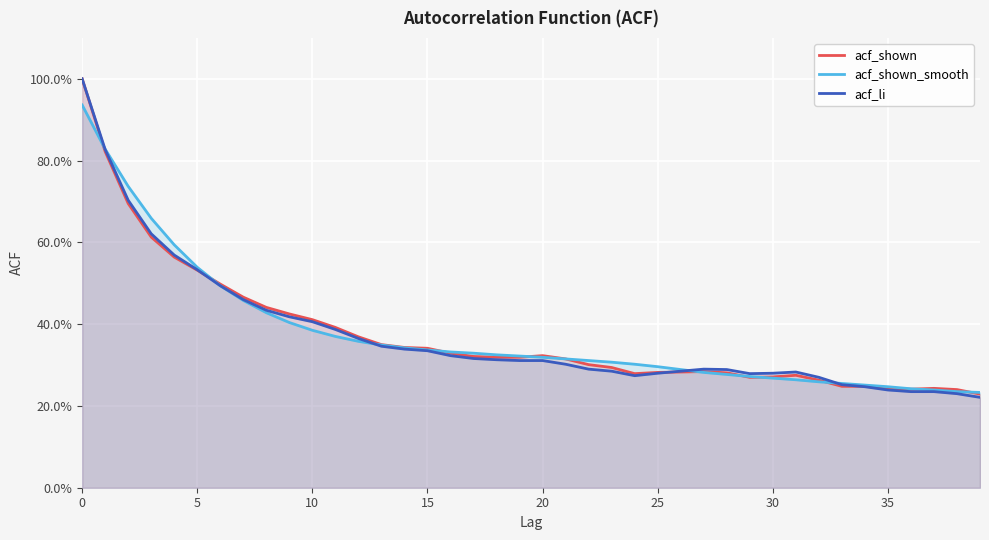

How many categories are shown in the chart?

40